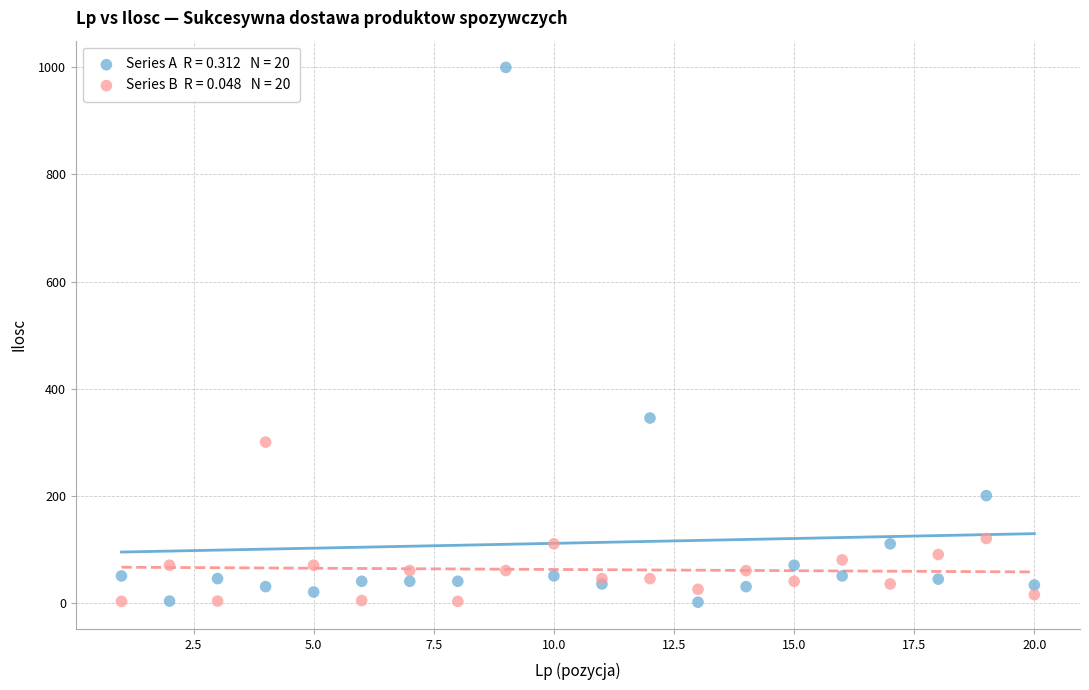

Across all series, what Y value is closest to 500?

345.0